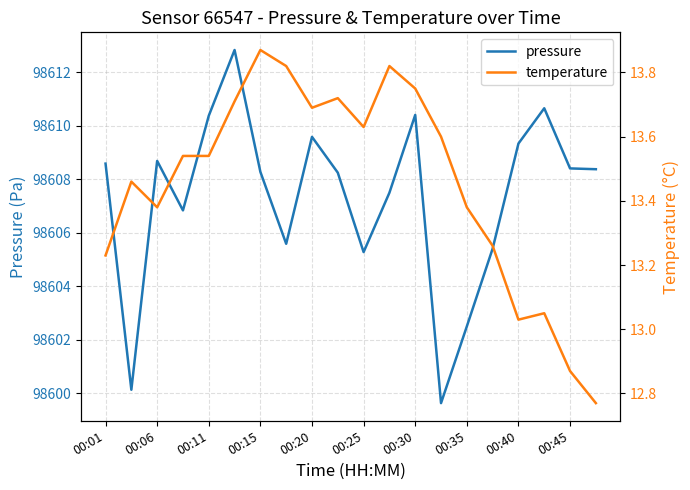

What is the value of the pressure point at the 19th from the left?

98608.4